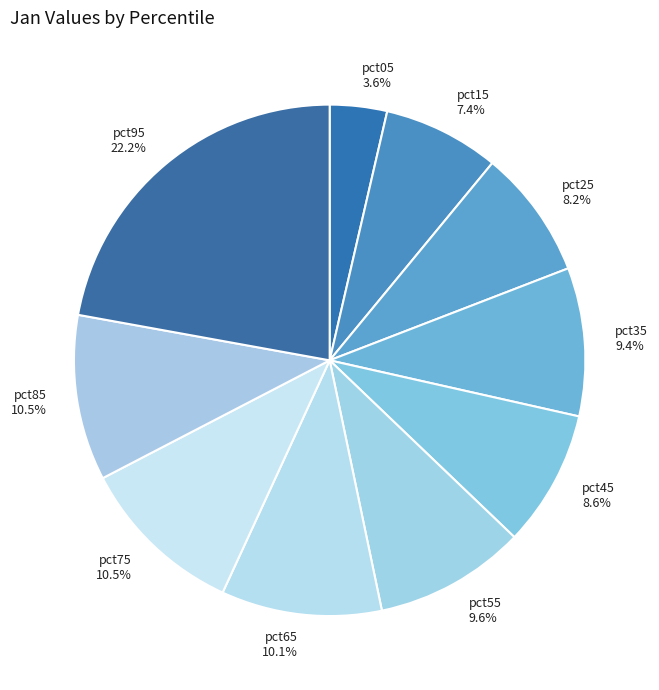

To the nearest percent, what is the difference between the pct05 and pct35 slice percentages?

6%